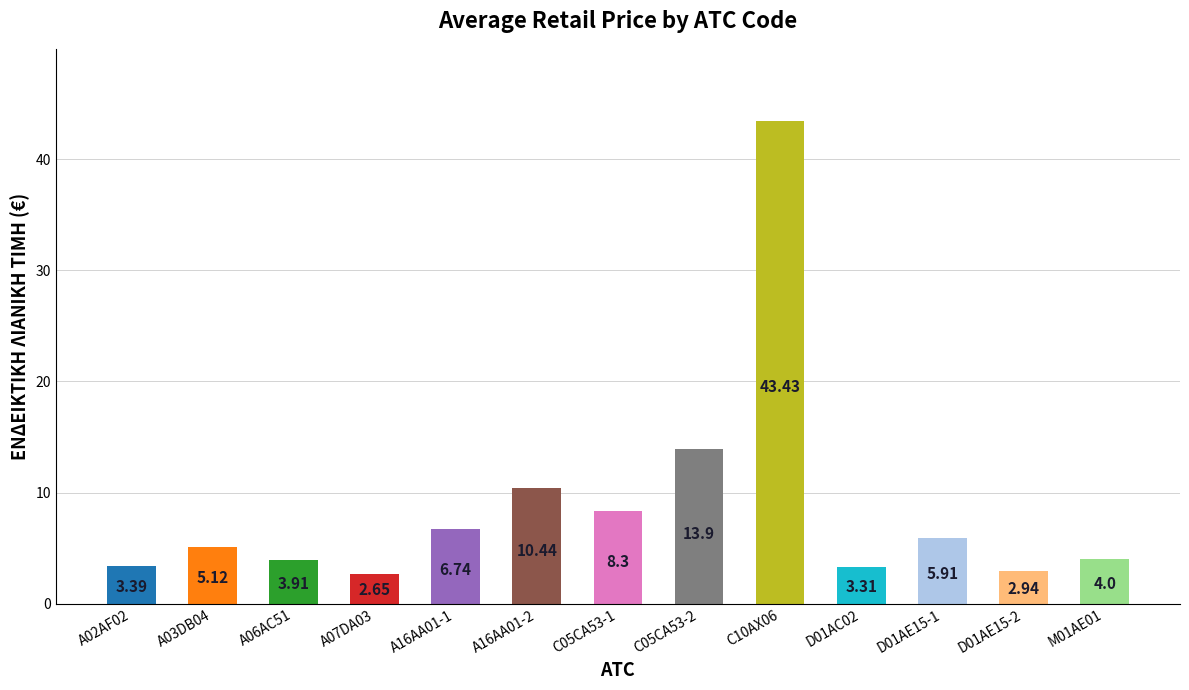

Which category has the highest value across all series?

C10AX06